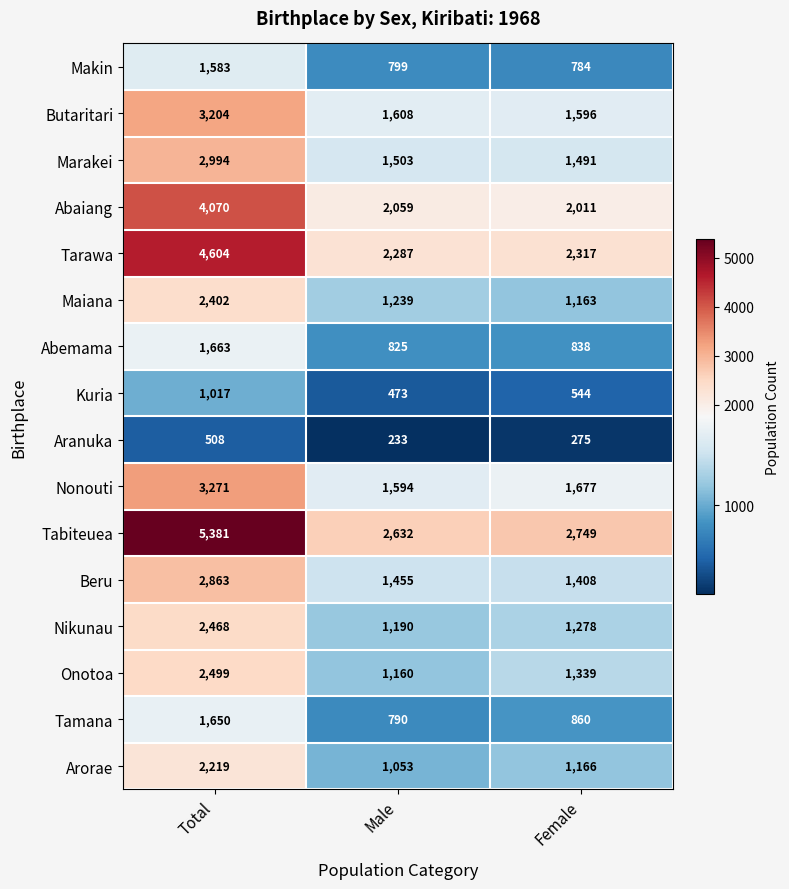

What is the maximum value shown in the chart?

5381